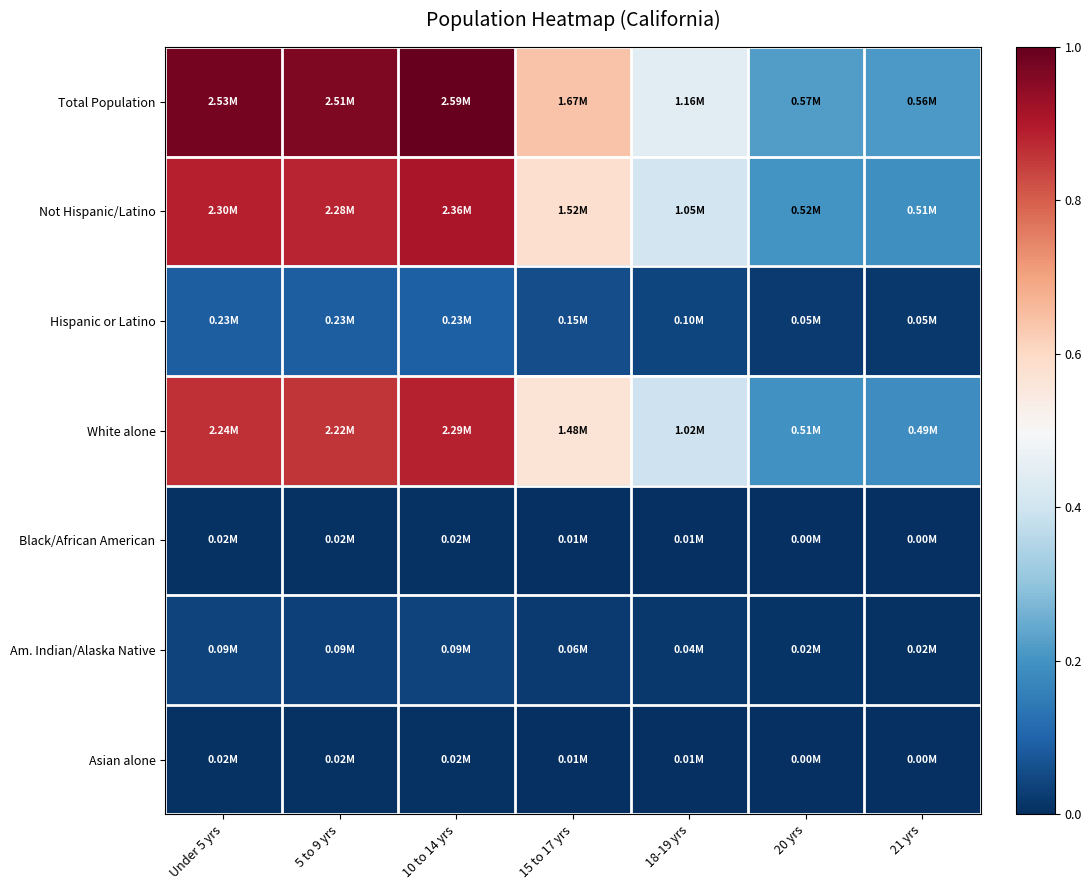

Which series has the largest range (max minus min)?

Total Population